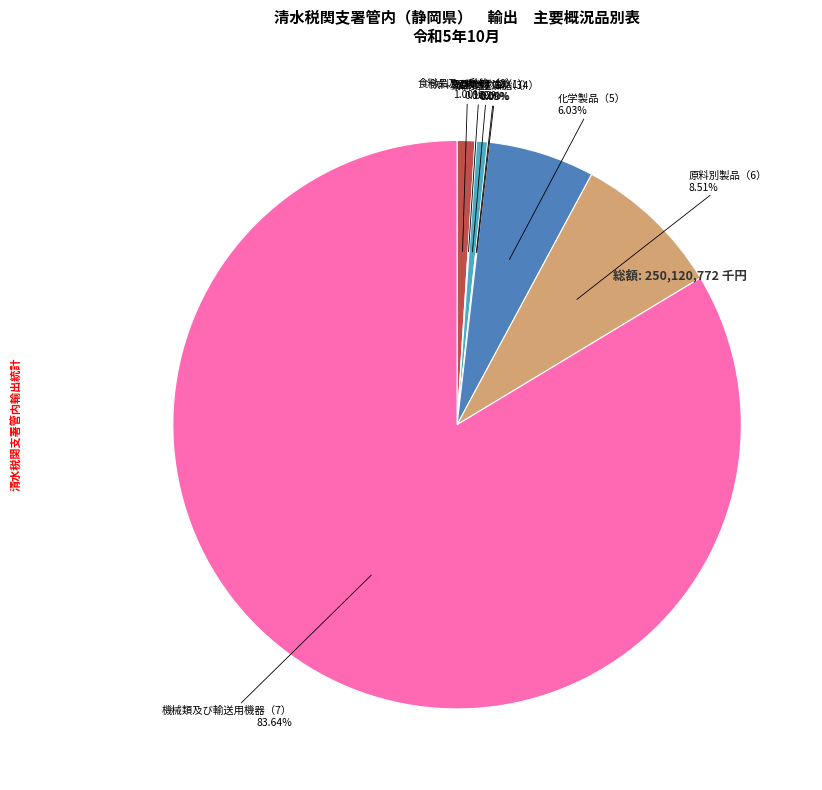

Which slice is the largest?

機械類及び輸送用機器（7）